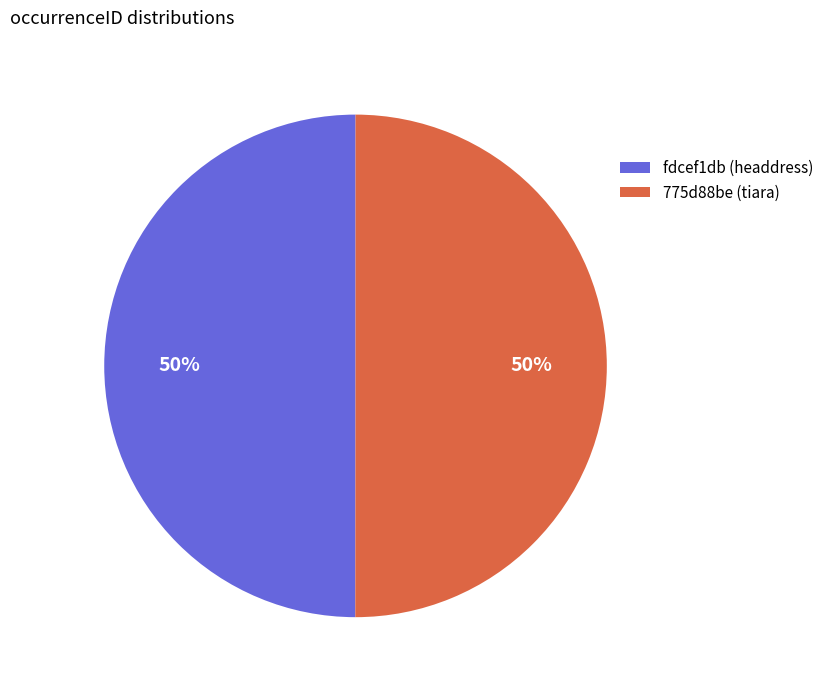

How many slices are in this pie chart?

2